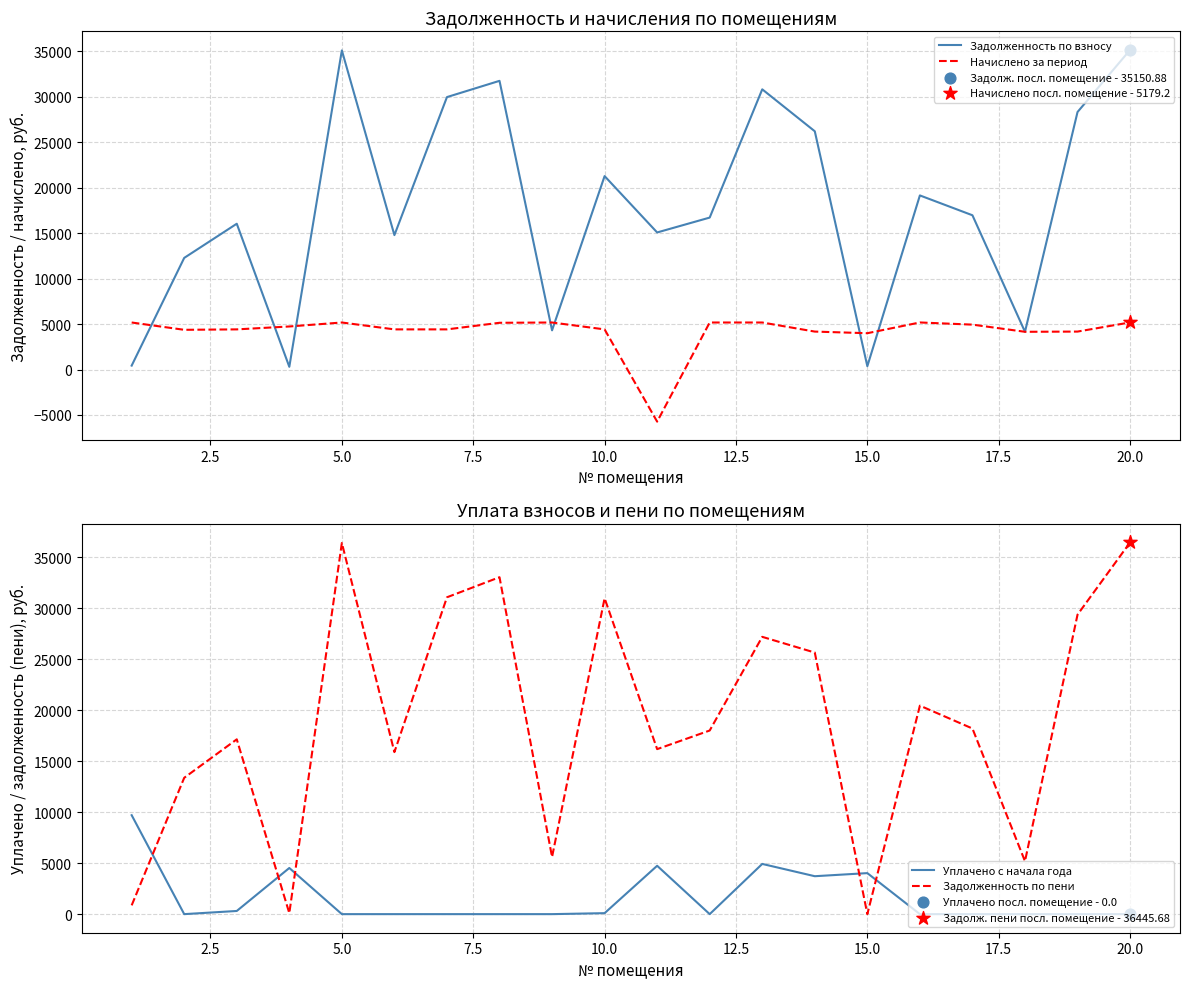

True or false: Уплачено с начала года and Задолженность по пени cross at least once.

True